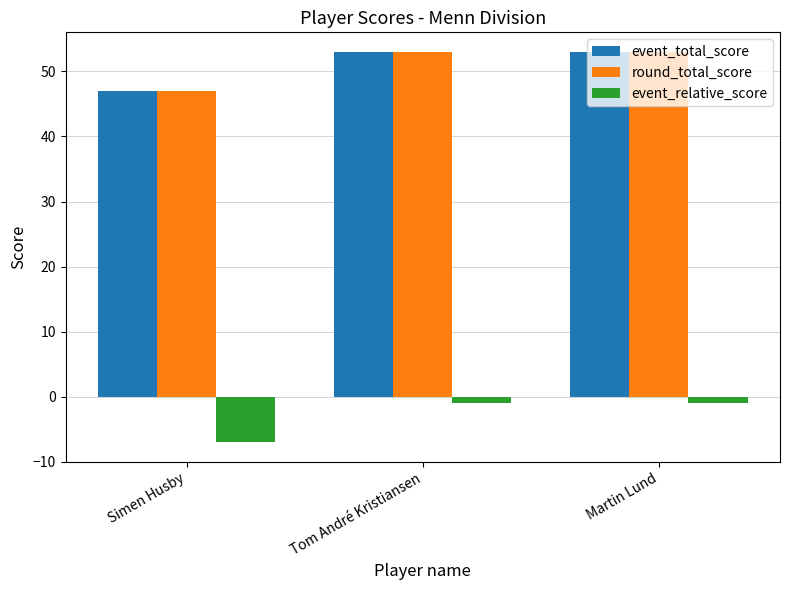

Does the chart contain any negative values?

Yes